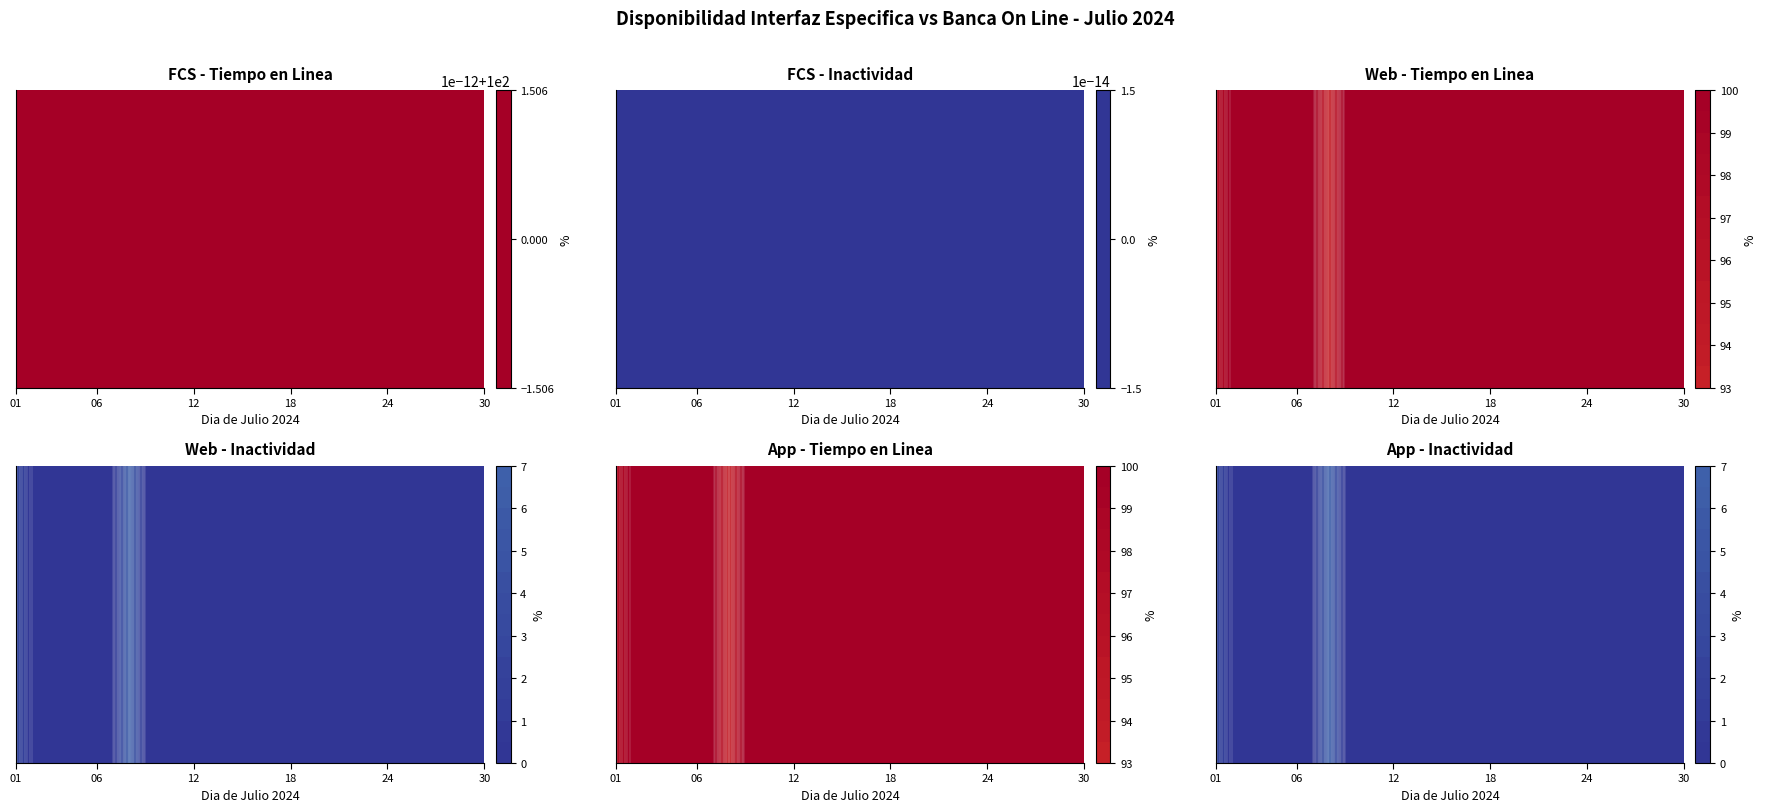

Between 04 and 18, which is larger?

04